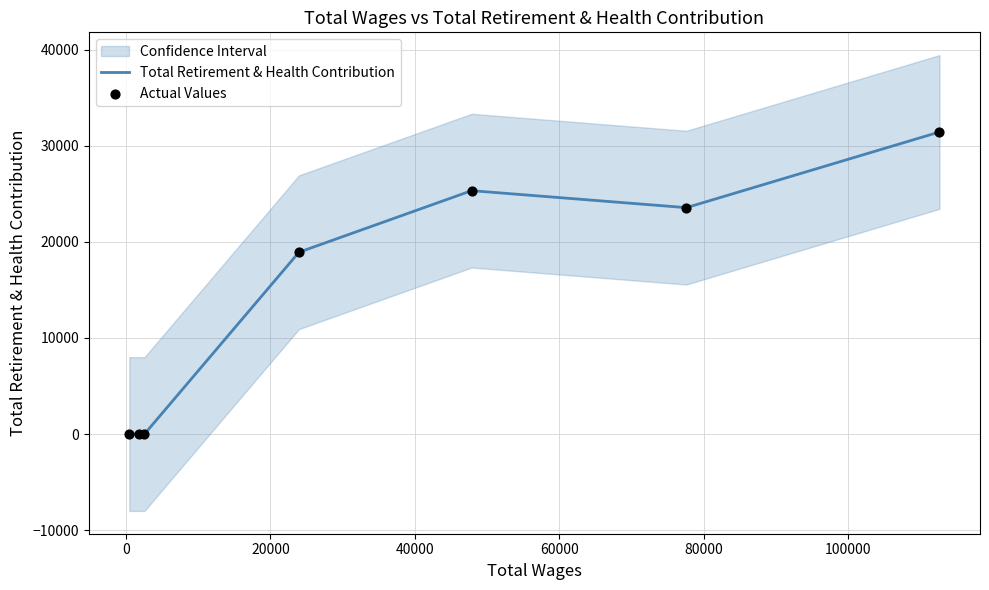

Which series has the largest Y range (max minus min)?

Total Retirement & Health Contribution